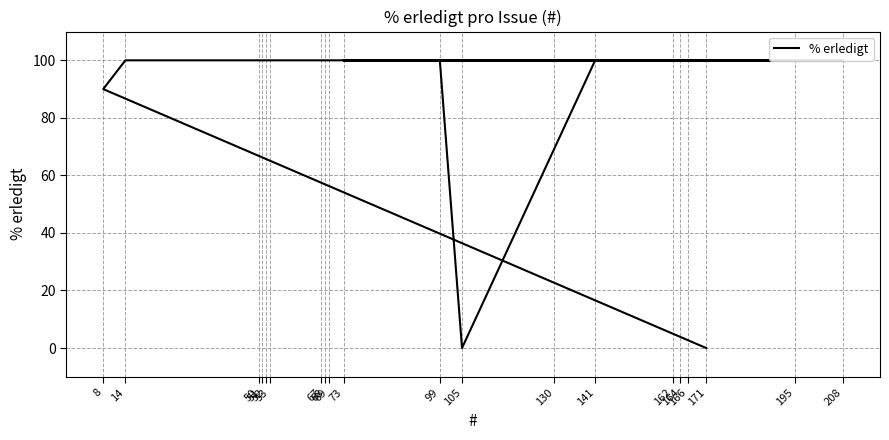

True or false: the data shows 90 at 8.

True